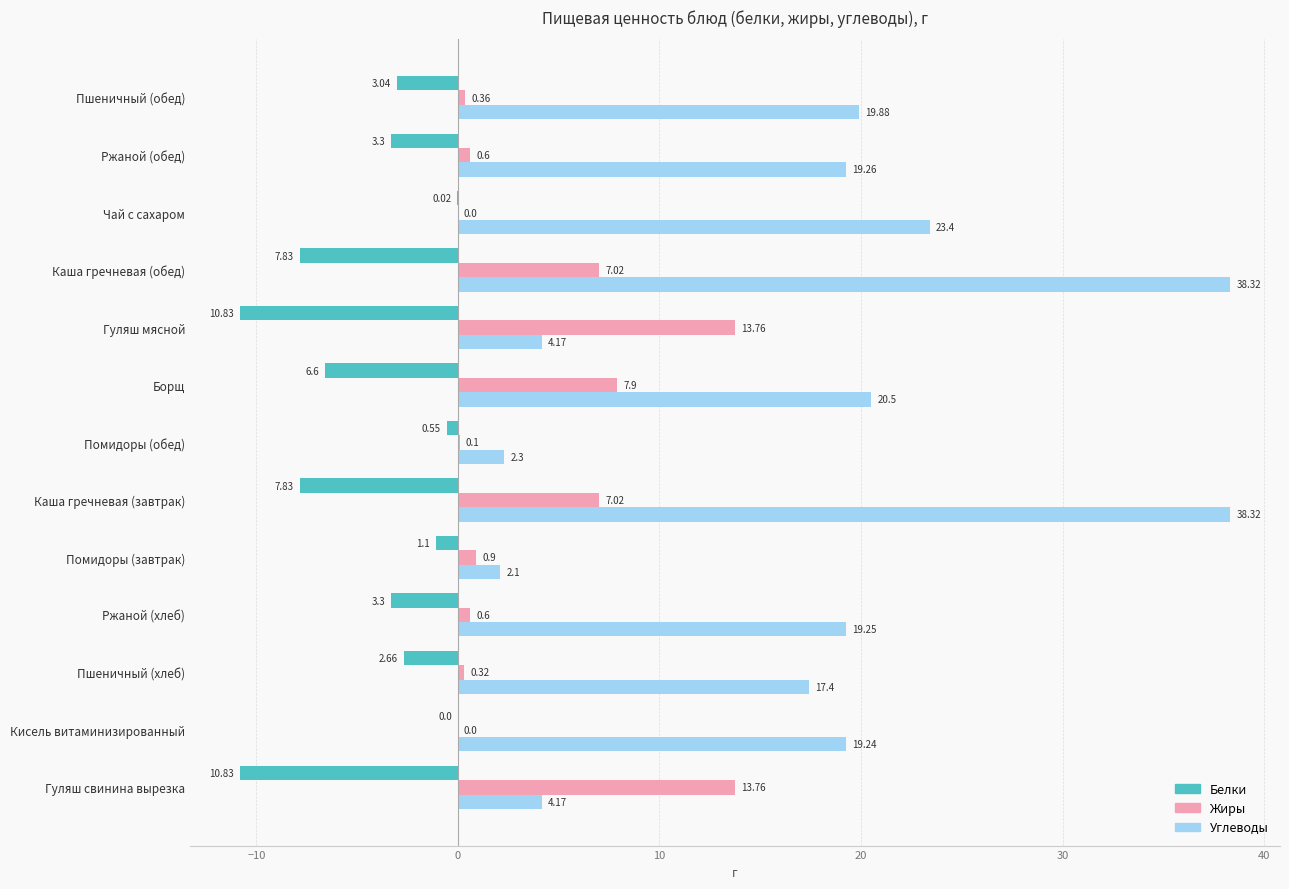

Between Пшеничный (хлеб) and Ржаной (хлеб), which series saw the biggest shift?

Углеводы